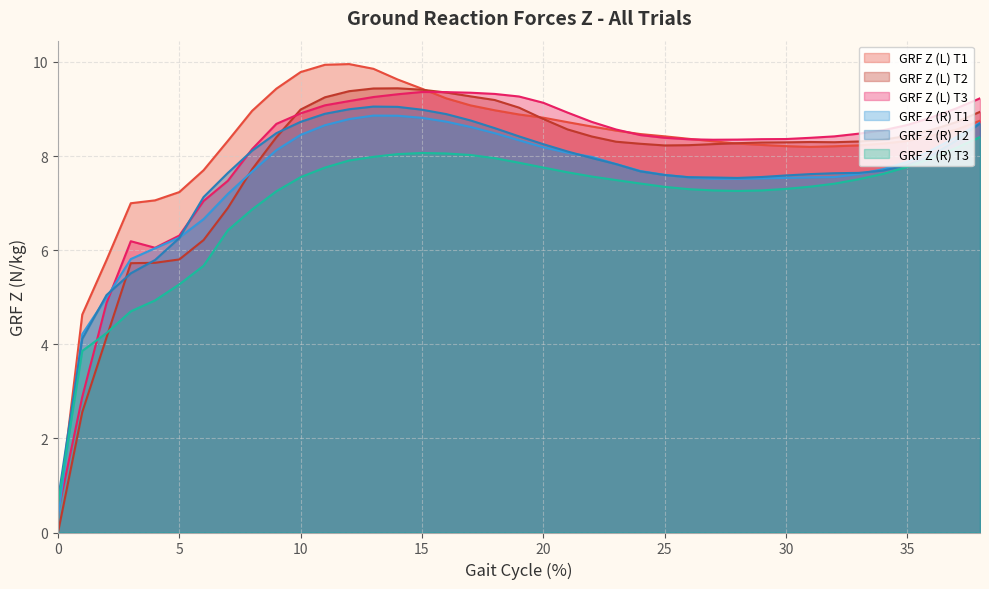

Is it true that GRF Z (L) T1 equals 9.0 at 8?

True